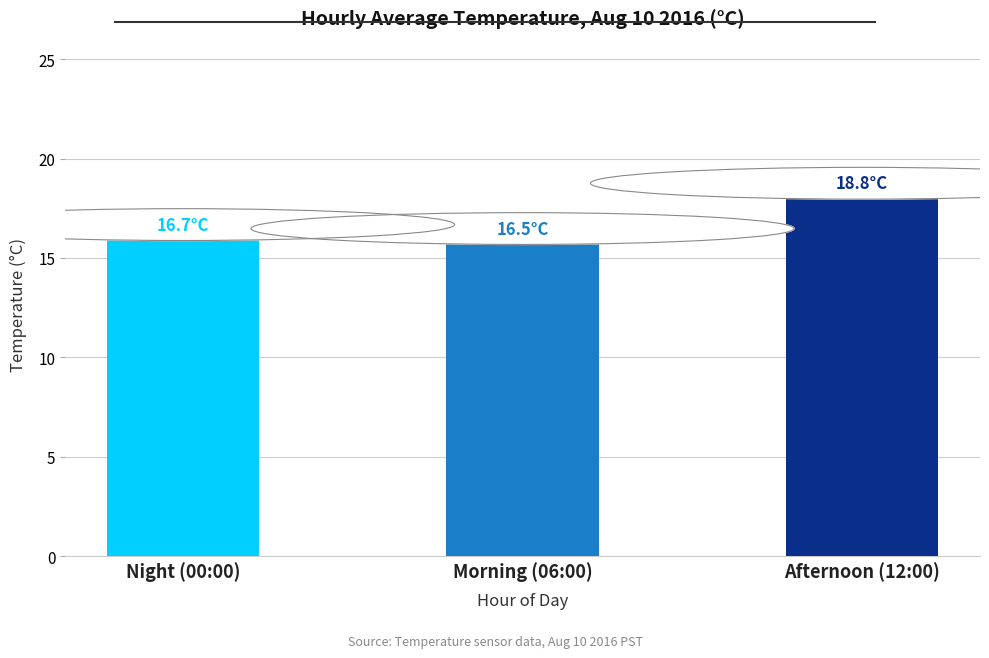

What position from the right is Afternoon (12:00)?

1